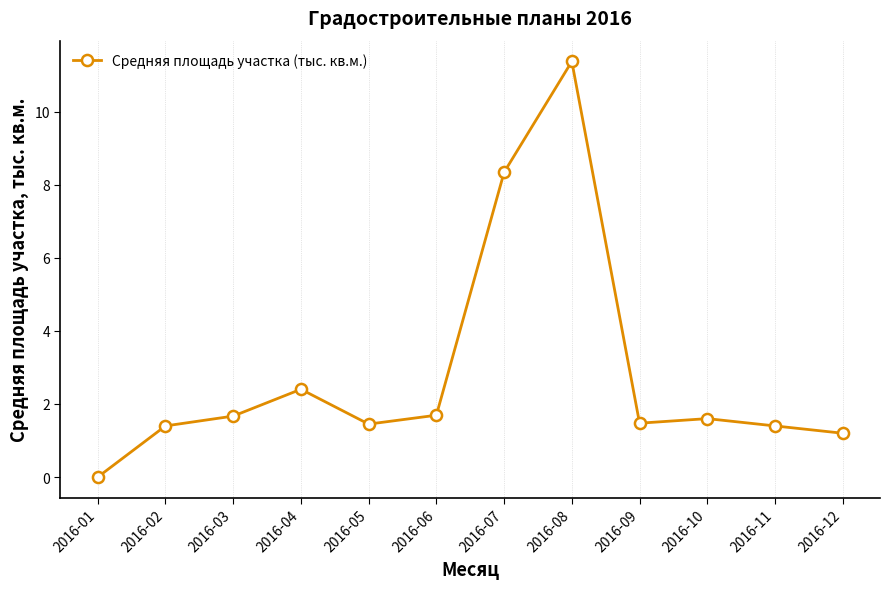

Where is the first local maximum?

2016-04